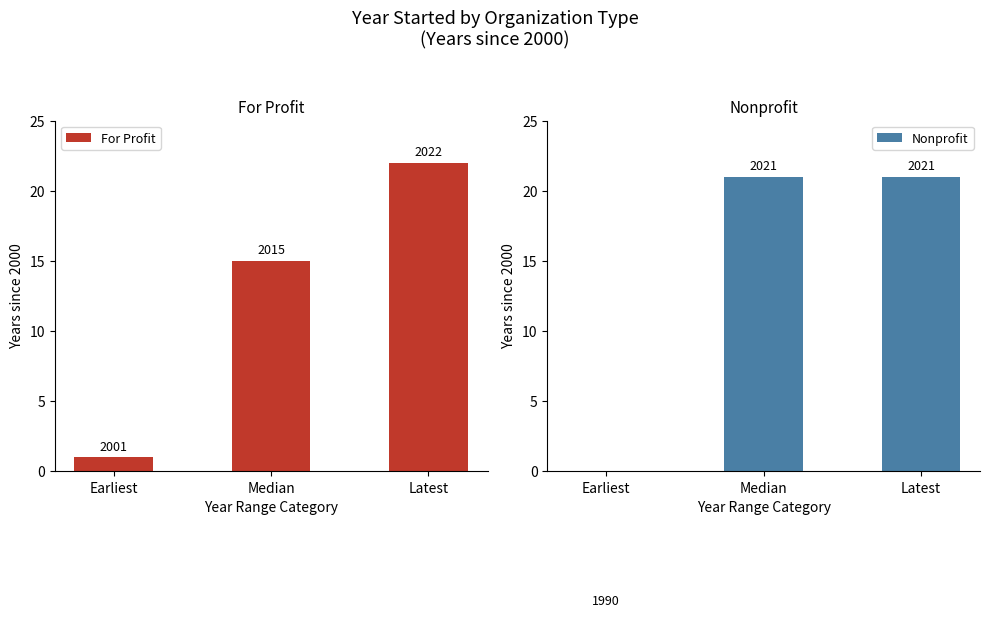

Where is Nonprofit nearest to the value 5?

Earliest